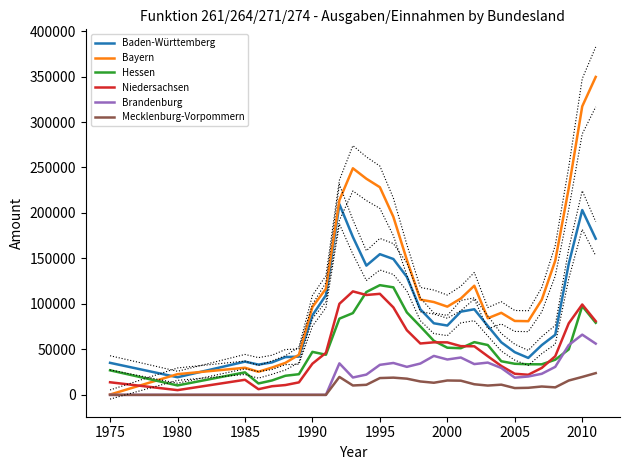

The value of Bayern at 1990 is 134586.3. True or false?

False